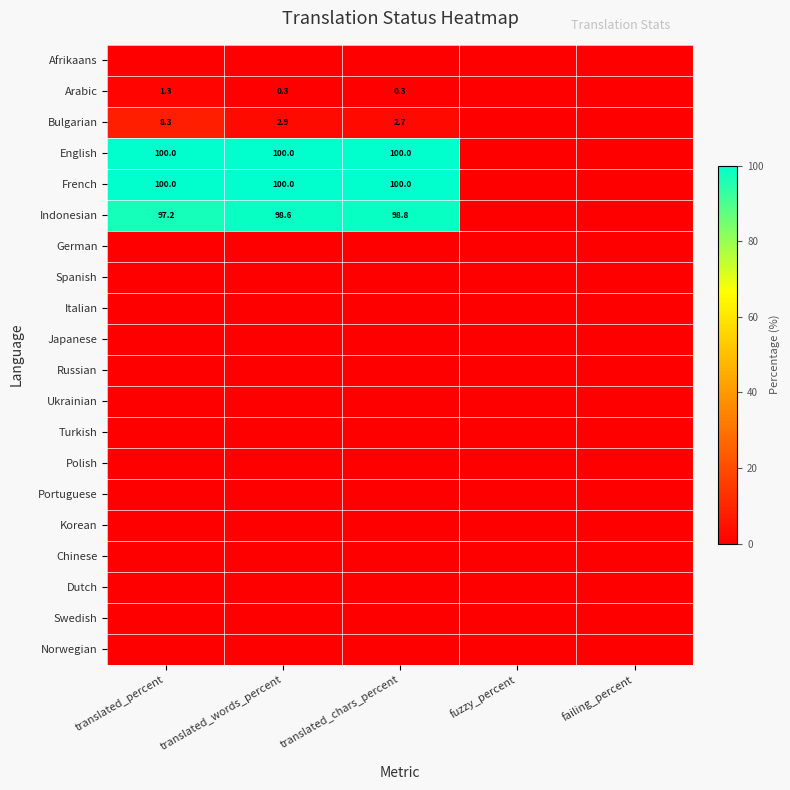

How many categories are shown in the chart?

5